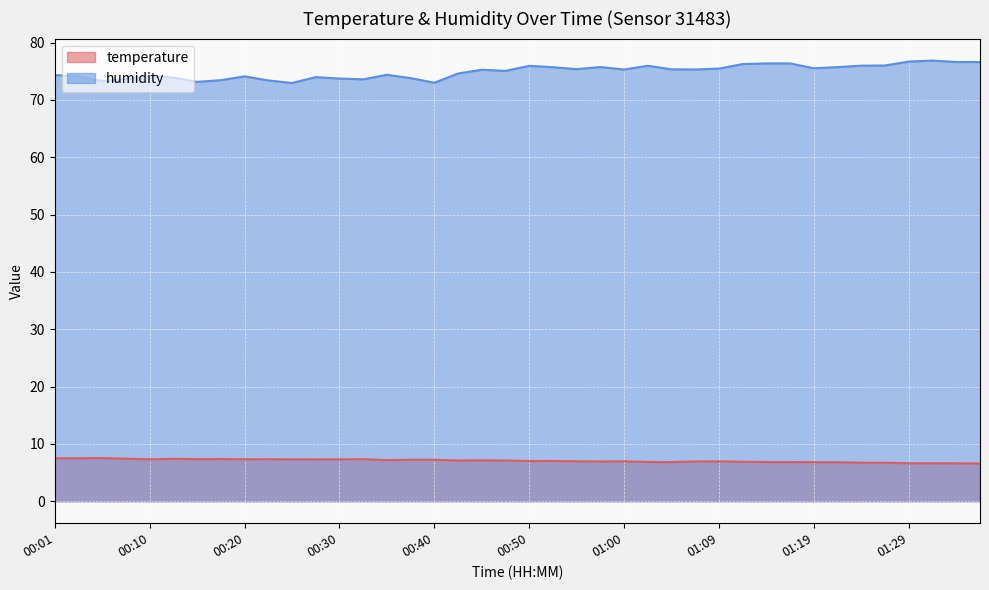

The value of temperature at 00:57 is 9.4. True or false?

False